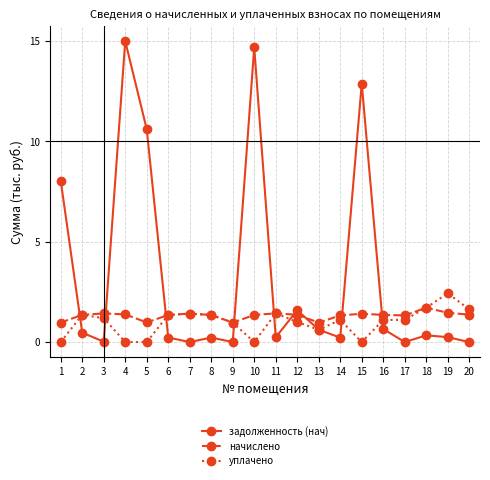

What is the total value across all series at 14?

2.7